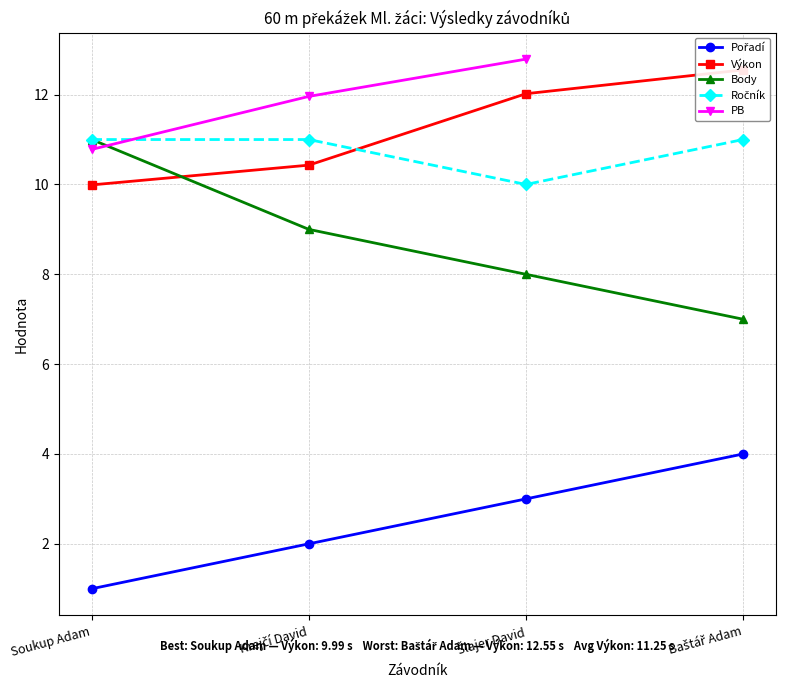

At how many categories does at least one series exceed 4?

4